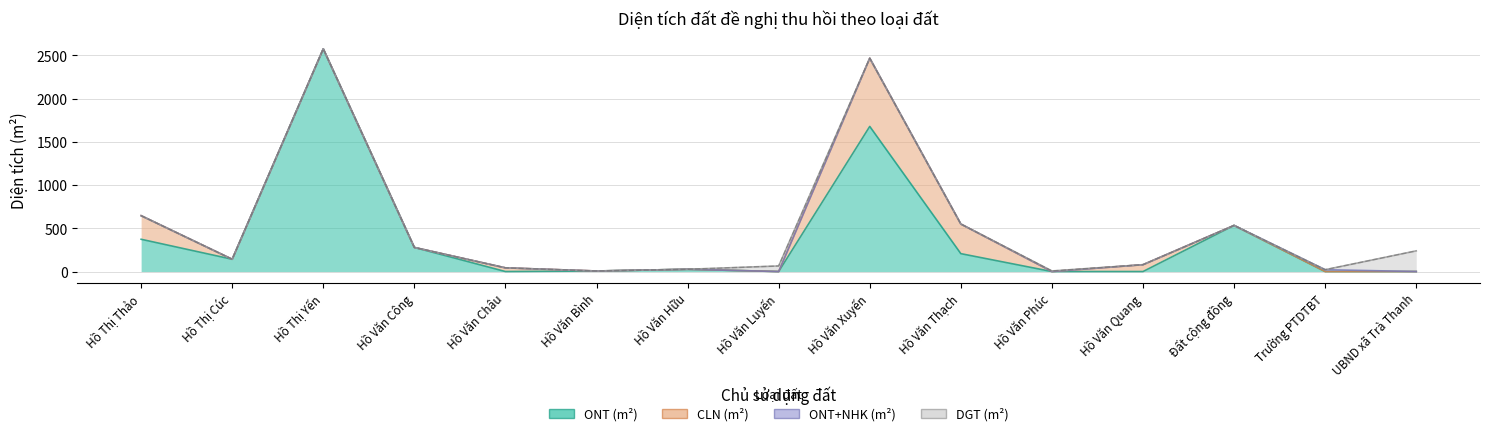

How many positive values does the ONT (m²) series have?

9